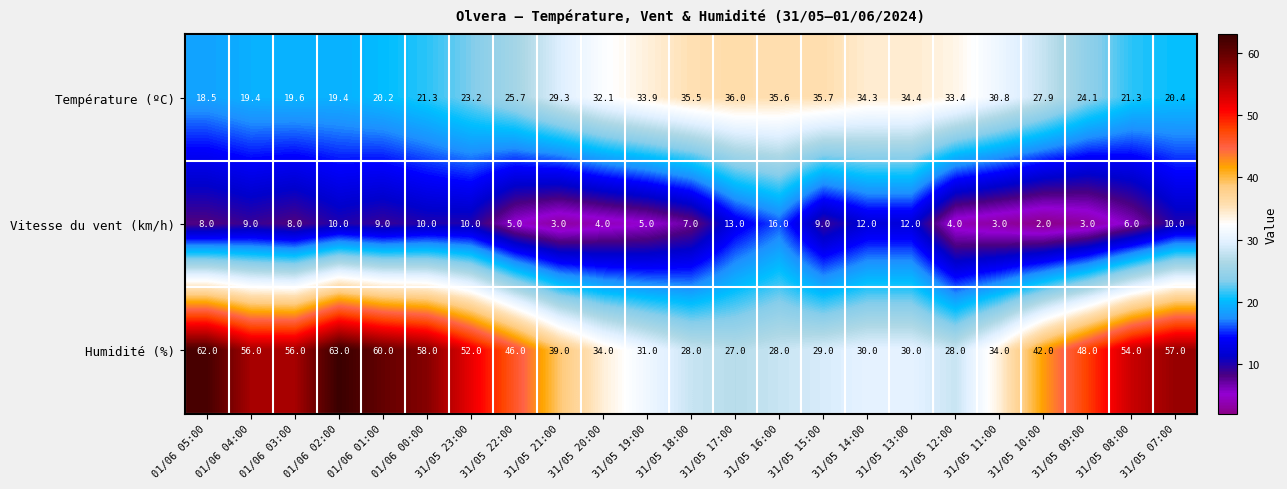

Rank the series by their maximum value, from lowest to highest.

Vitesse du vent (km/h), Température (ºC), Humidité (%)